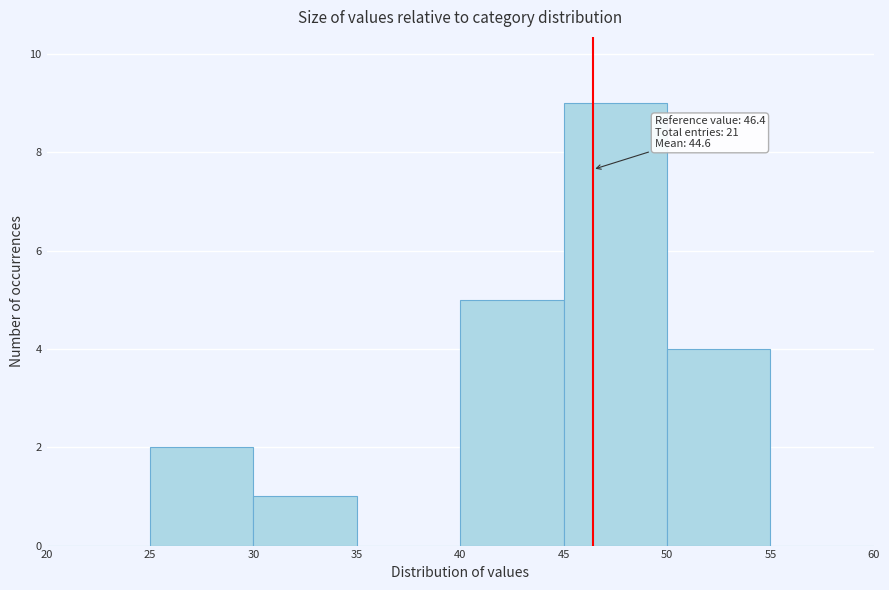

Which range on the x-axis has the tallest bar?

45 to 50